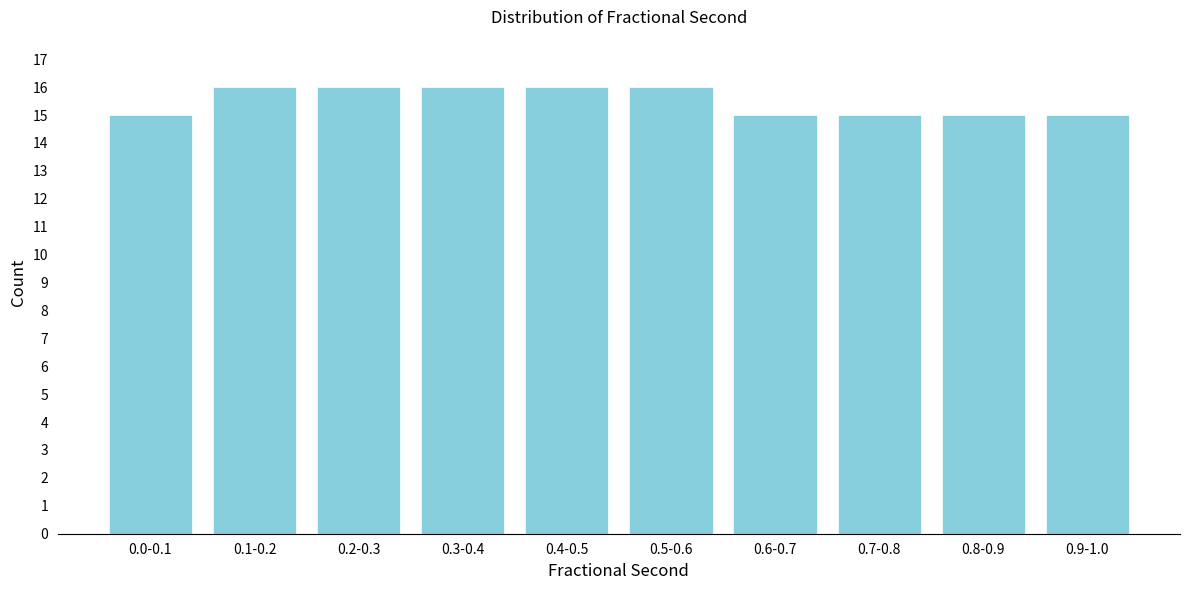

Reading left to right, list all the values displayed in this chart.

15	16	16	16	16	16	15	15	15	15